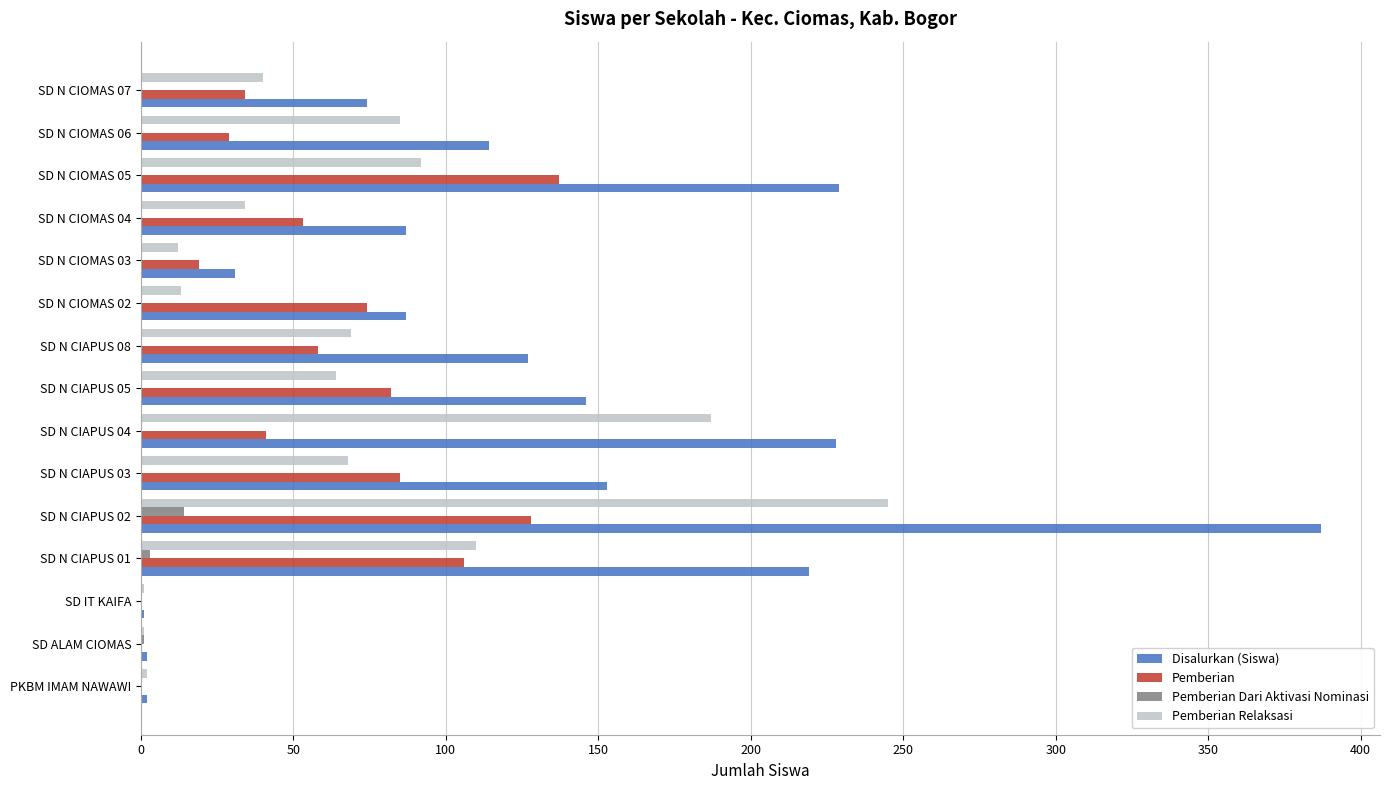

How many series are shown in this chart?

4